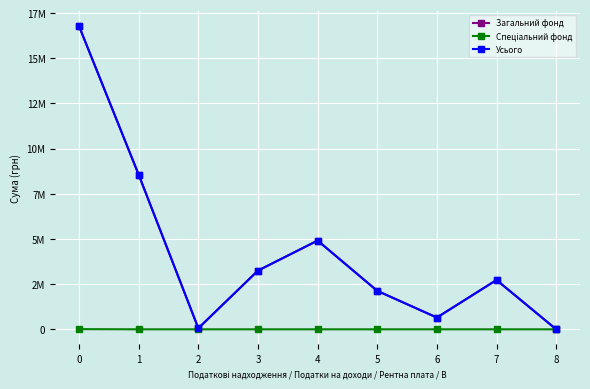

Is this an area chart (filled region under the line)?

No